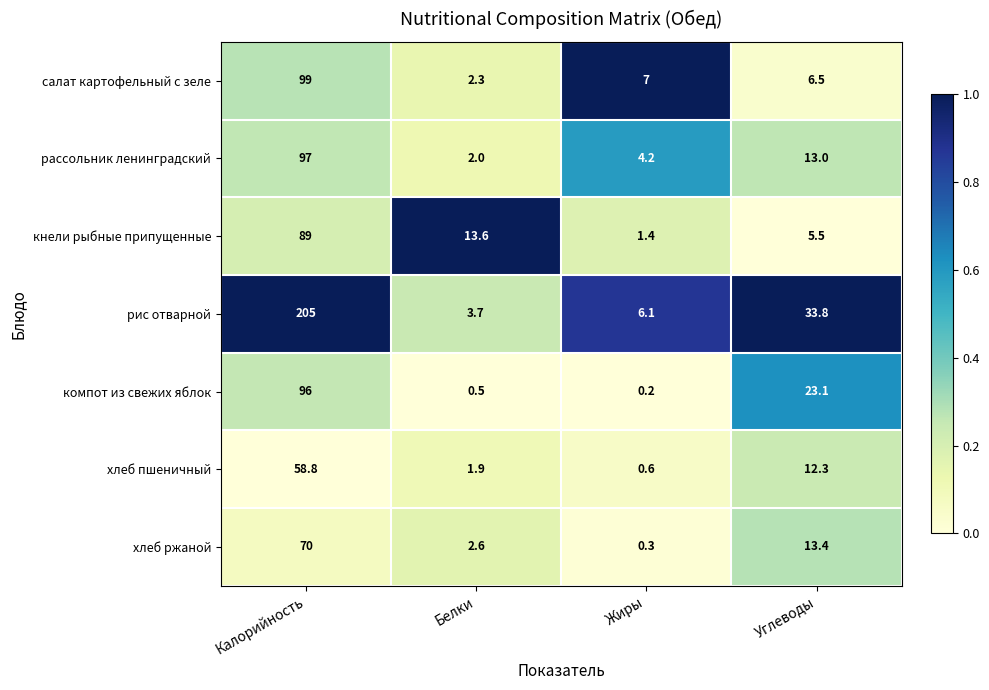

Which series has the largest total across all categories?

рис отварной